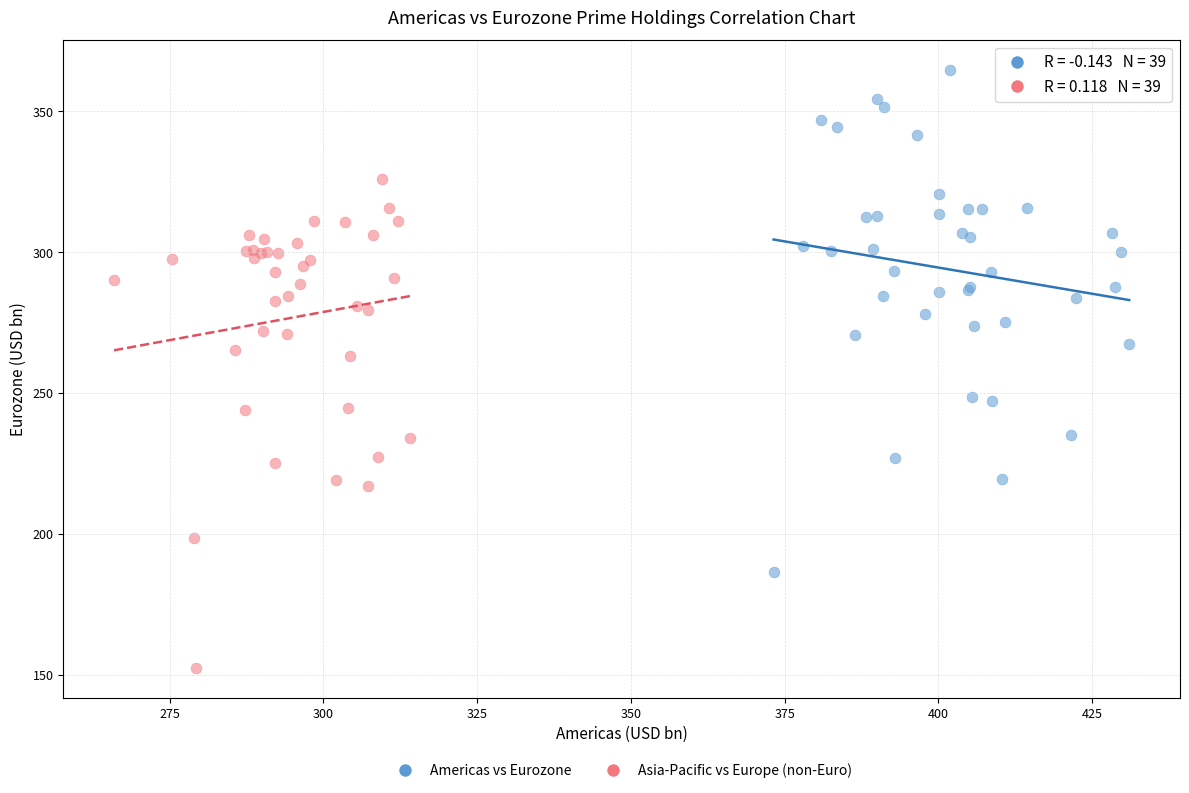

Which series contains the lowest Y value?

Asia-Pacific vs Europe (non-Euro)